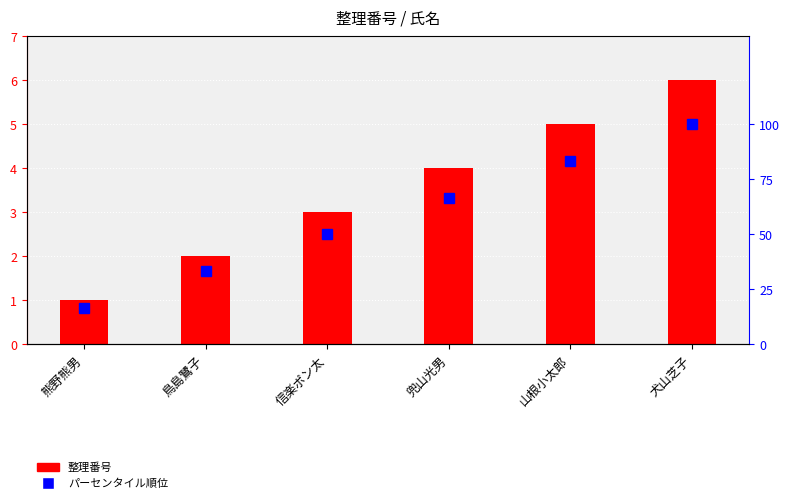

What is the difference between the highest and lowest values at 兜山光男?

62.7